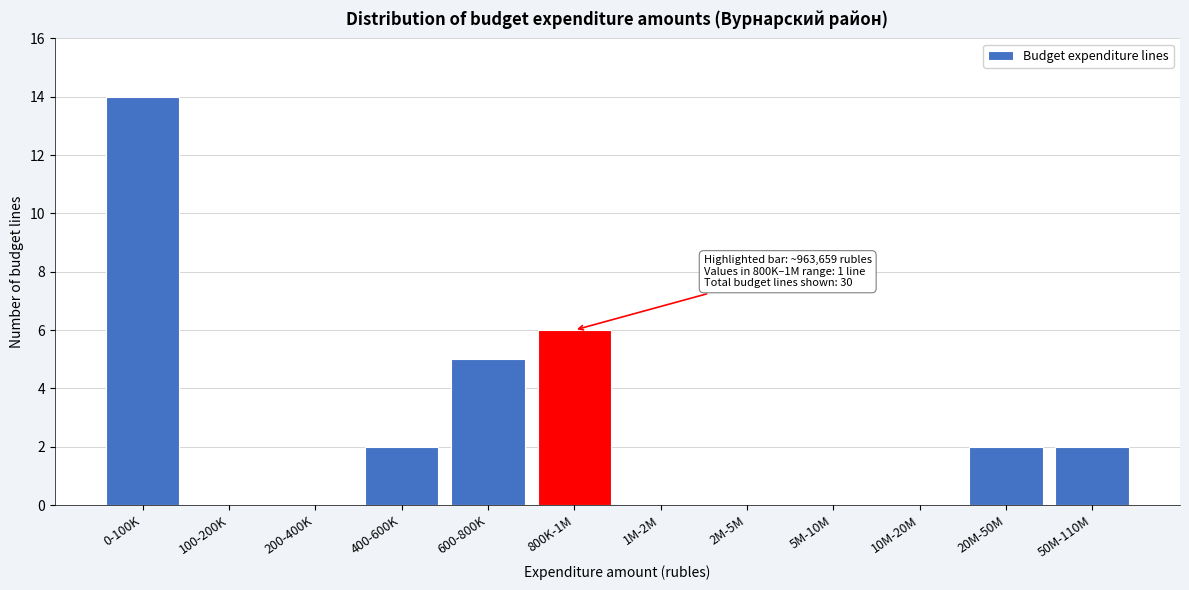

Reading right to left, transcribe all the data shown in this chart.

50M-110M=2	20M-50M=2	10M-20M=0	5M-10M=0	2M-5M=0	1M-2M=0	800K-1M=6	600-800K=5	400-600K=2	200-400K=0	100-200K=0	0-100K=14